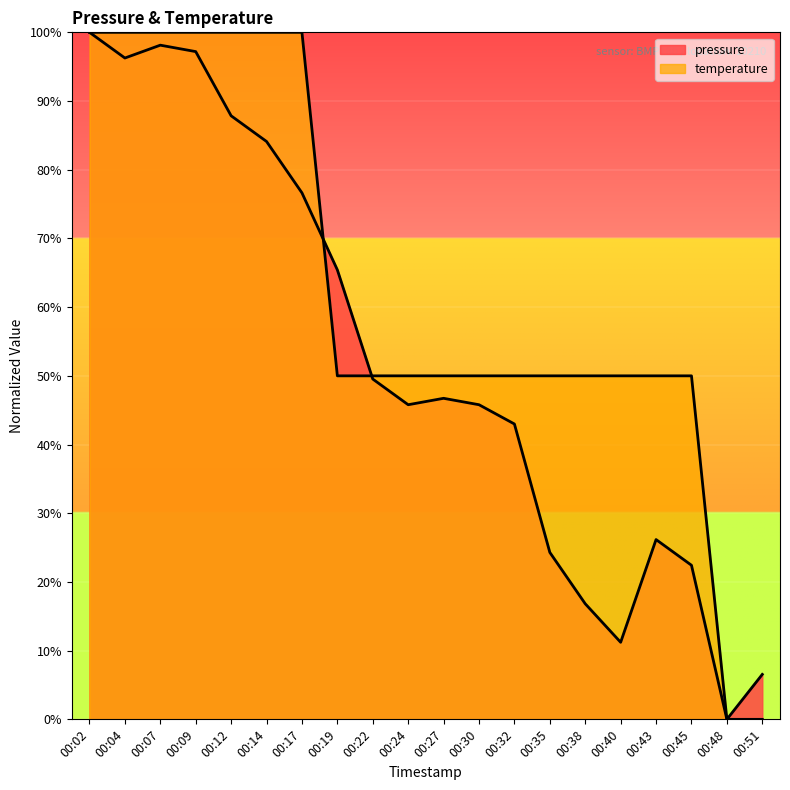

How many lines are shown in the chart?

2